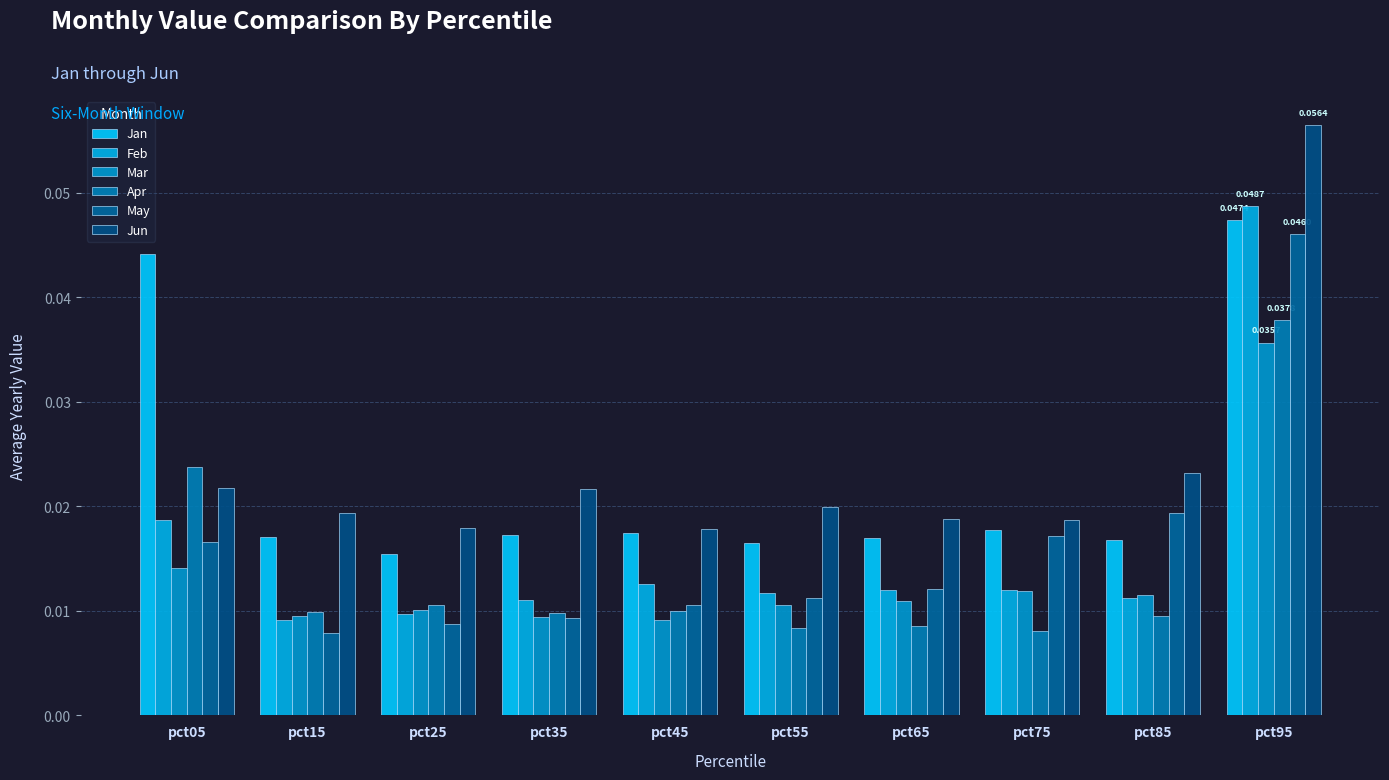

Does the chart contain any negative values?

No